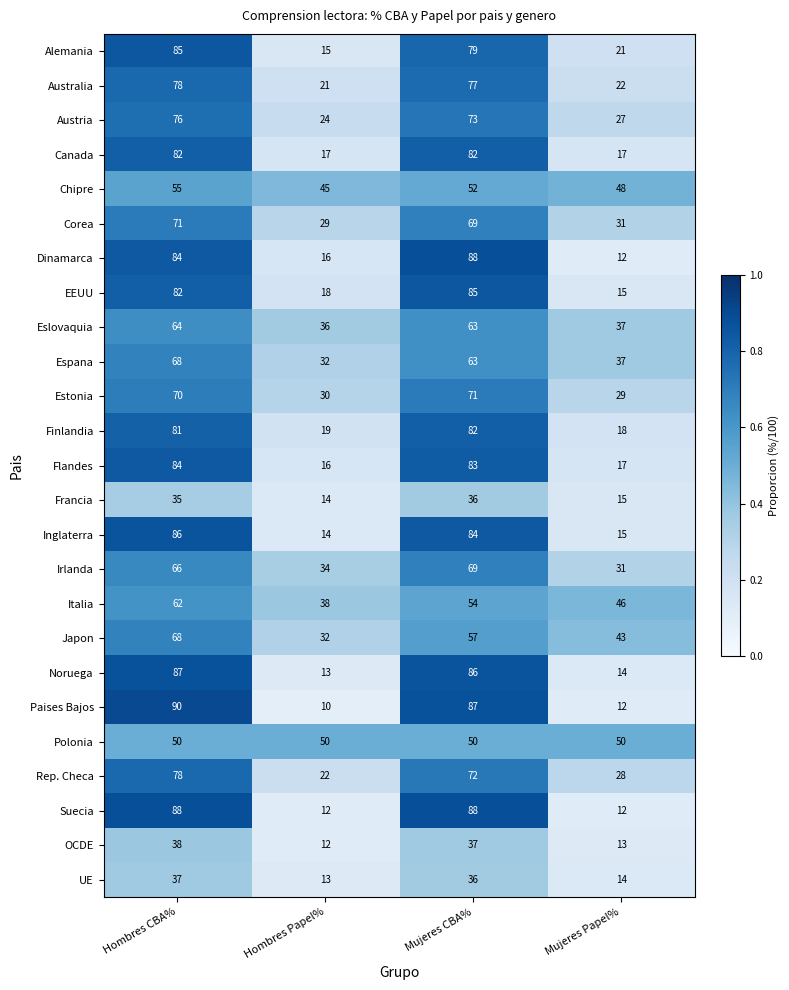

What is the greatest value displayed?

90